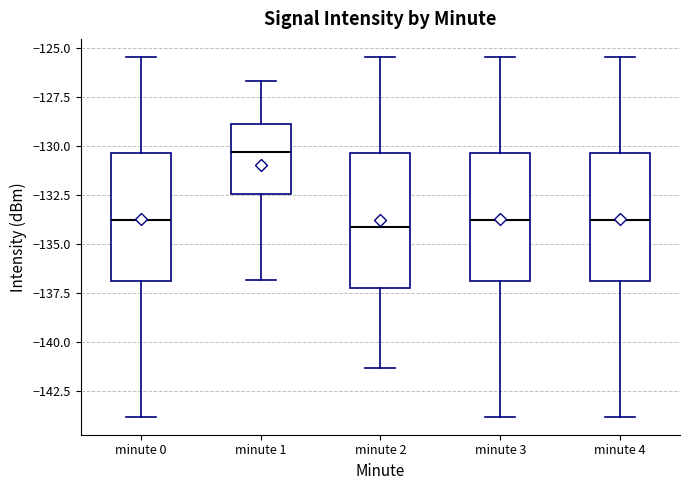

Reading left to right, transcribe this box plot: for each box, give where its median line is, the range the box spans, and where its two whiskers end, as read against the y-axis. The values are not printed on the chart, so give them approximately, as read against the axis.

minute 0: median -134.0, box -137.0 to -130.5, whiskers -144.0 to -125.5
minute 1: median -130.5, box -132.5 to -129.0, whiskers -137.0 to -126.5
minute 2: median -134.0, box -137.0 to -130.5, whiskers -141.5 to -125.5
minute 3: median -134.0, box -137.0 to -130.5, whiskers -144.0 to -125.5
minute 4: median -134.0, box -137.0 to -130.5, whiskers -144.0 to -125.5